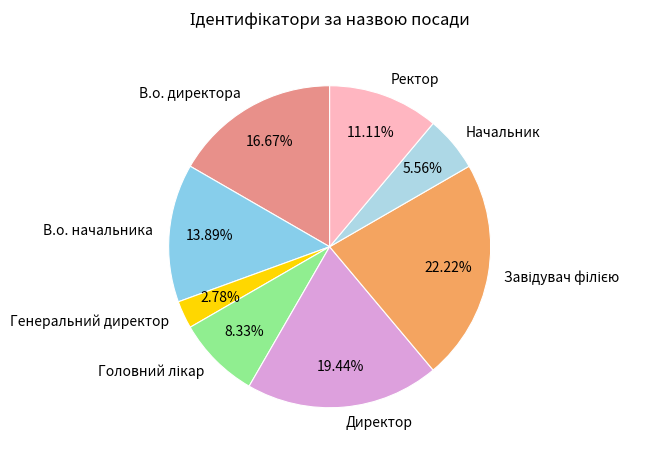

Is there a majority slice in this chart?

No